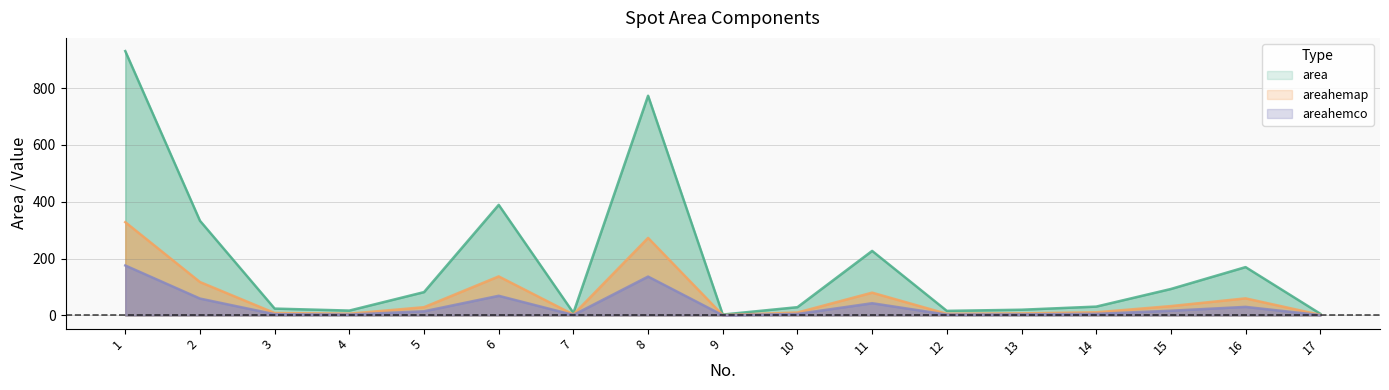

What is the value of the area point at the 2nd from the left?

333.0